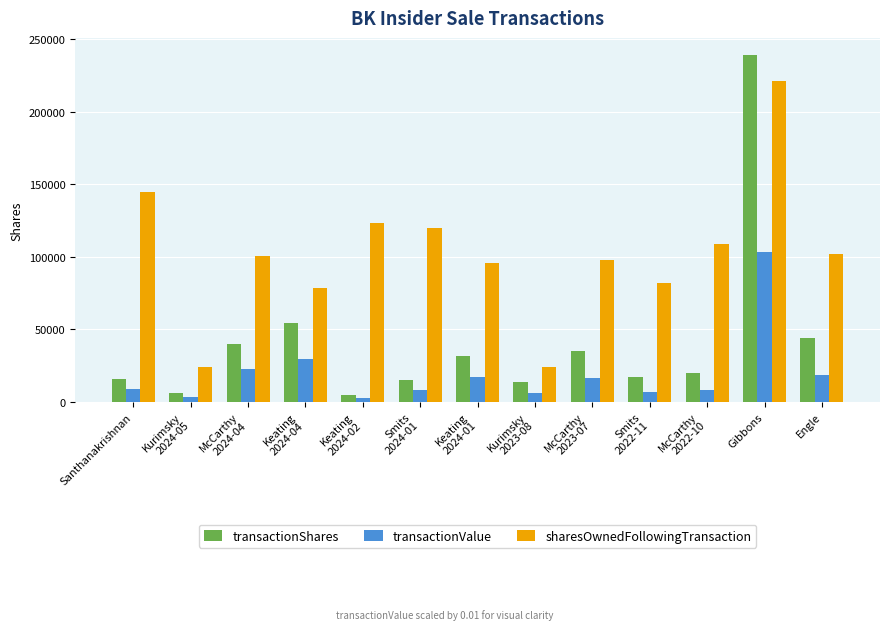

Is it true that sharesOwnedFollowingTransaction equals 123490.0 at Keating
2024-02?

True